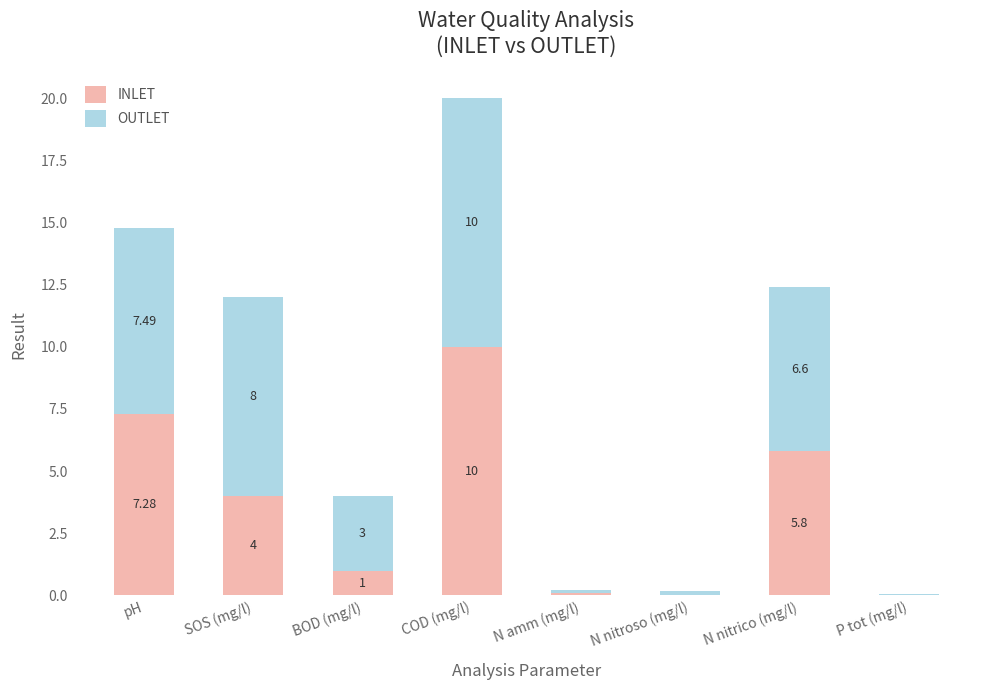

True or false: INLET has a value of 5.8 at N nitrico (mg/l).

True